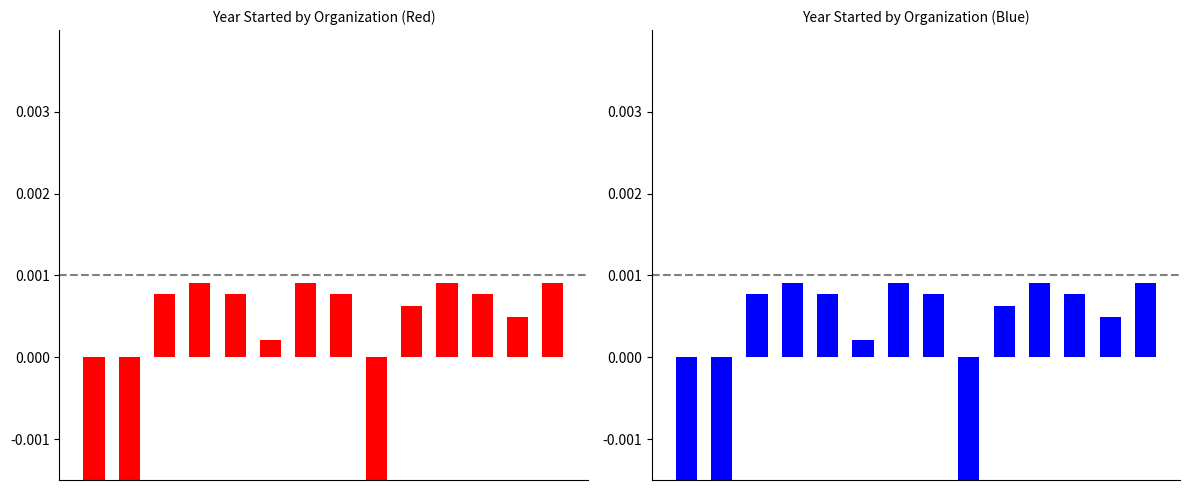

The value at 0 is -0.0. True or false?

False